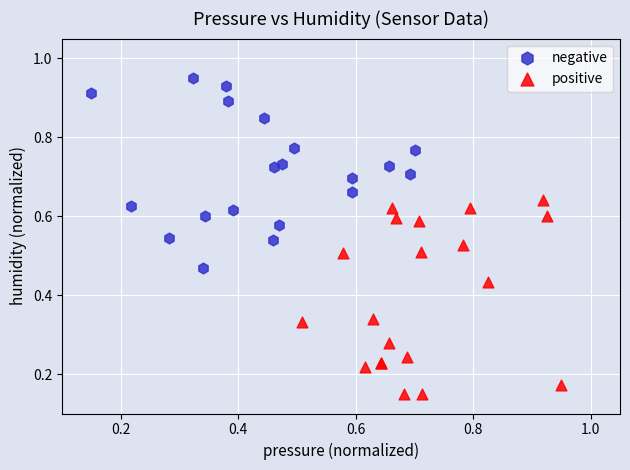

Which series contains the lowest Y value?

positive